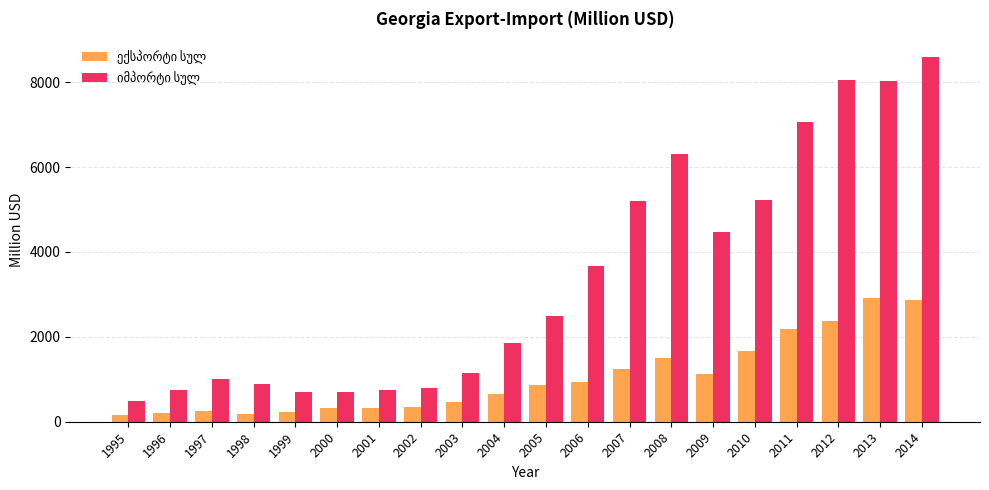

What is the total value across all series at 2007?

6444.3